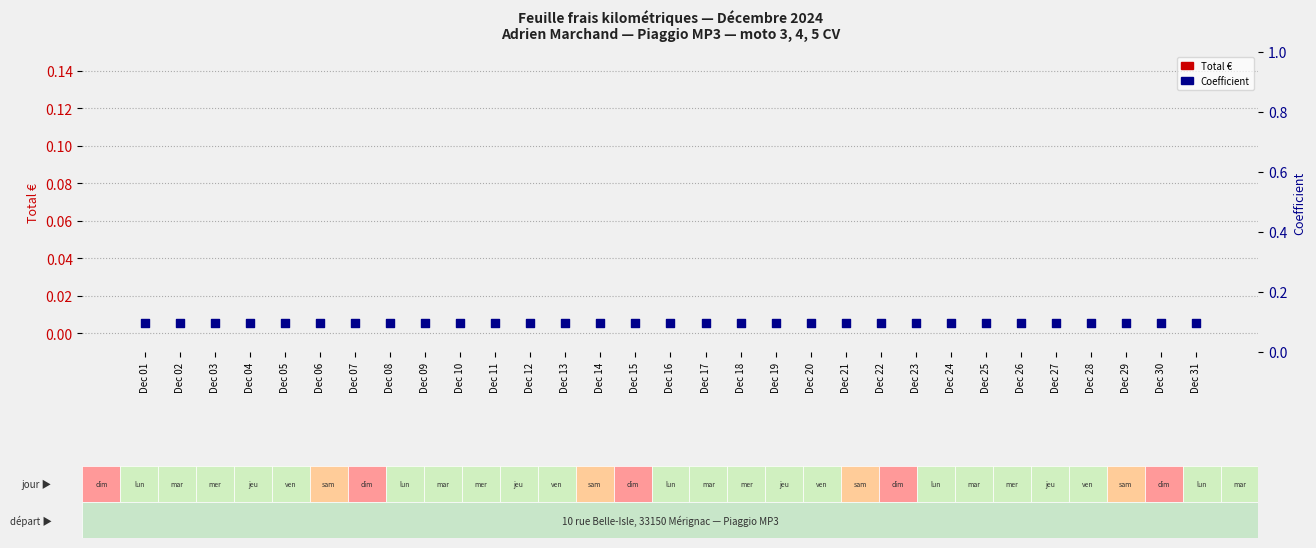

At how many categories does at least one series exceed 0?

31